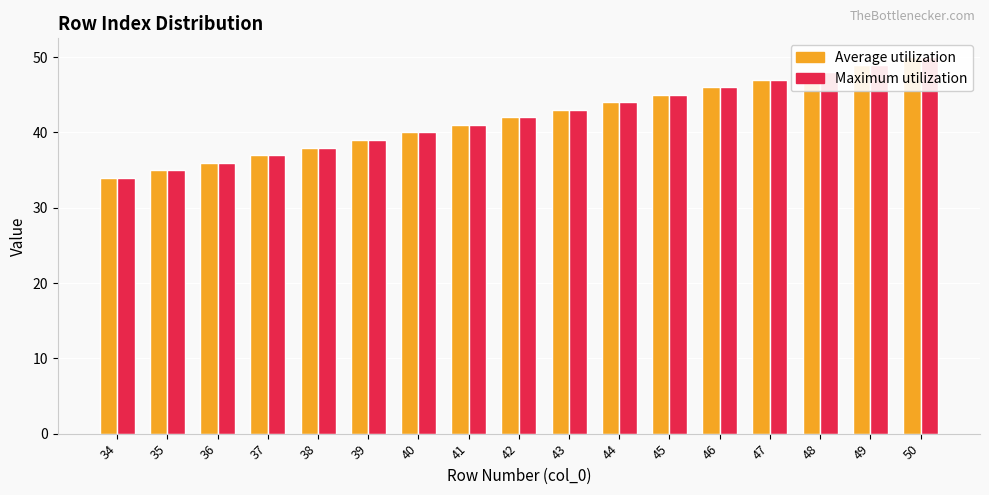

How many bars are there in each group?

2